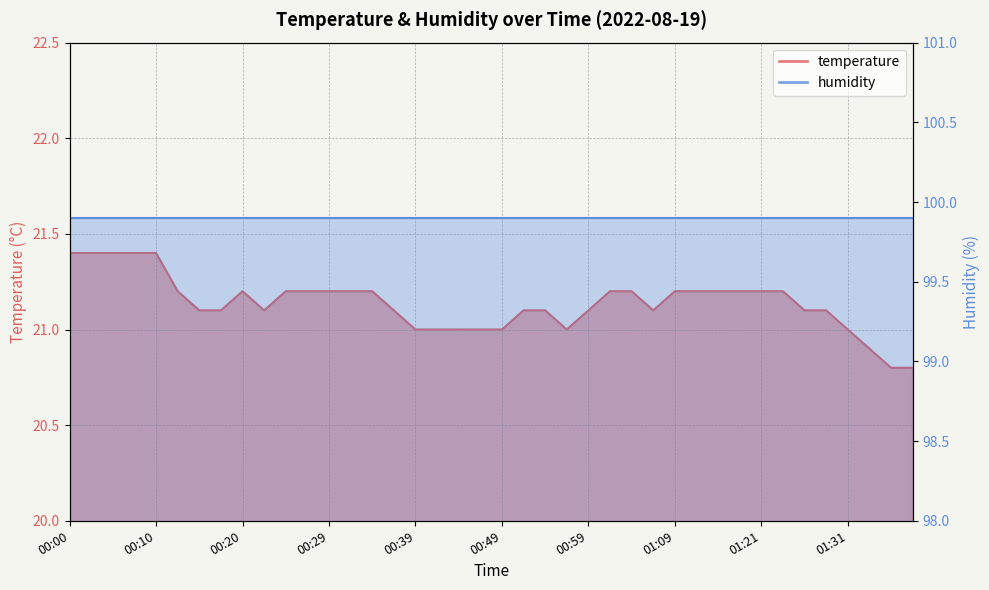

The chart shows a value of 35.7 at 00:07. True or false?

False